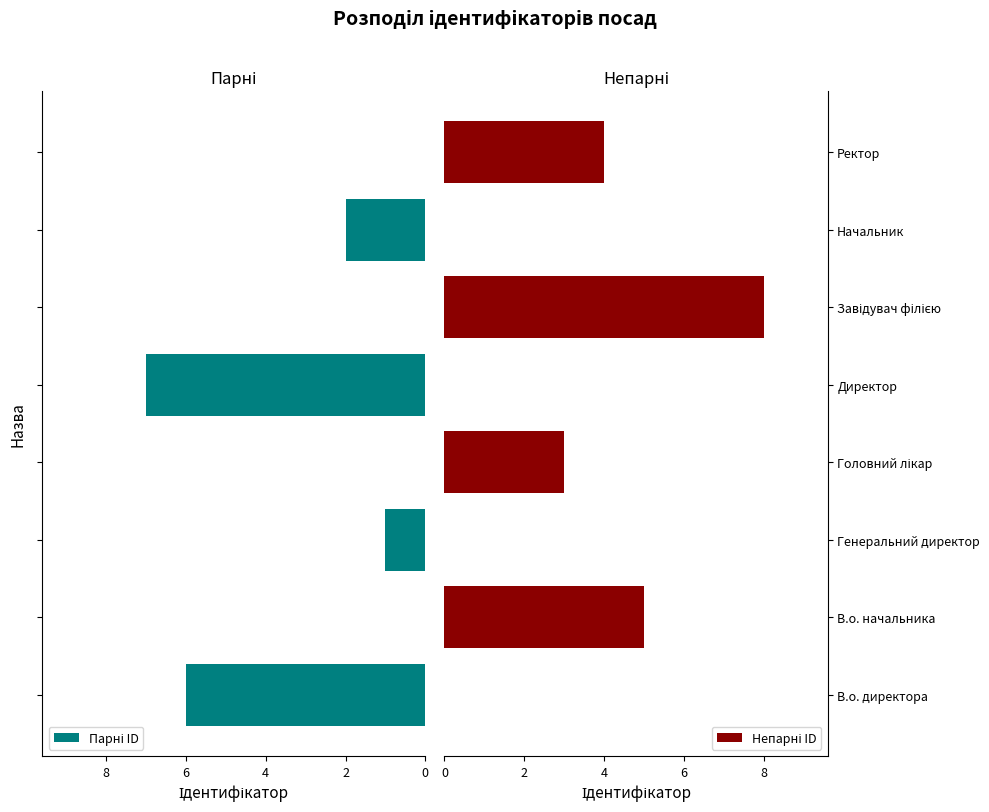

Between В.о. начальника and Генеральний директор, which is larger?

Генеральний директор